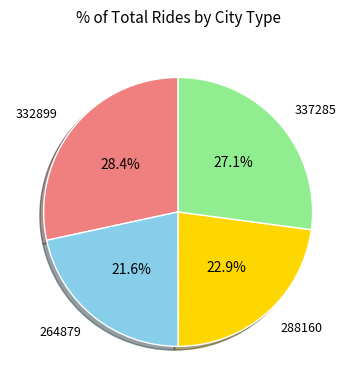

Rank the categories by value from highest to lowest.

332899, 337285, 288160, 264879